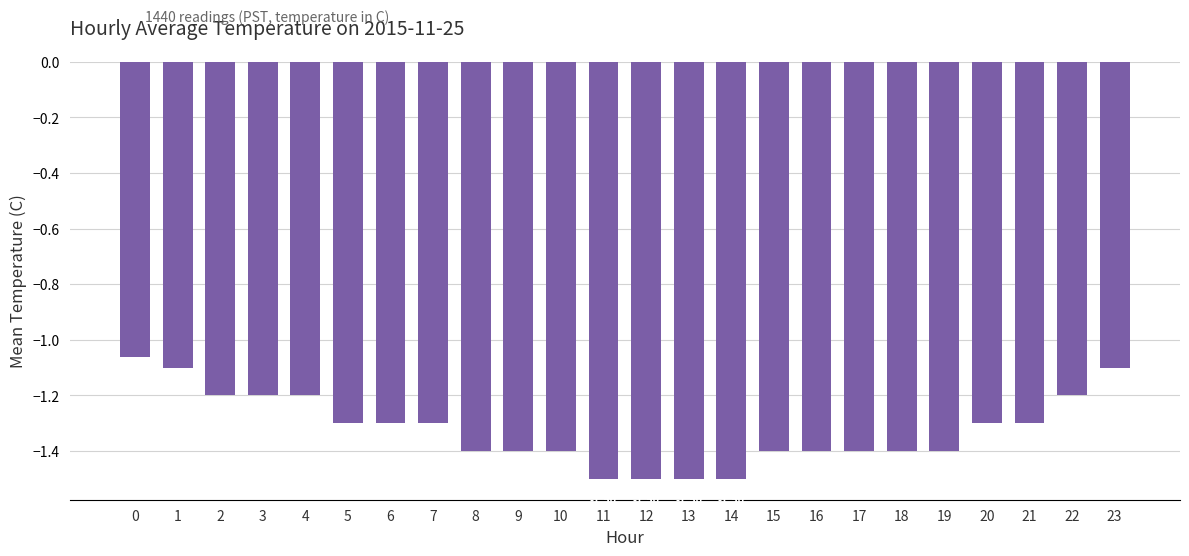

What is the average value?

-1.3